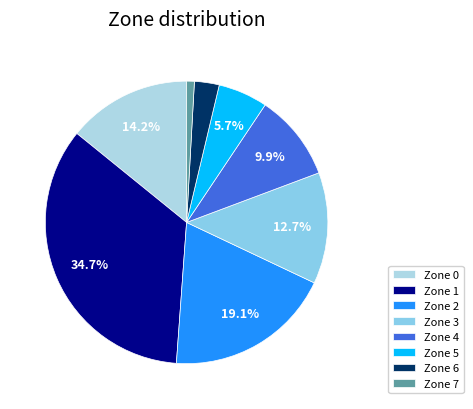

How many segments does this pie chart have?

8